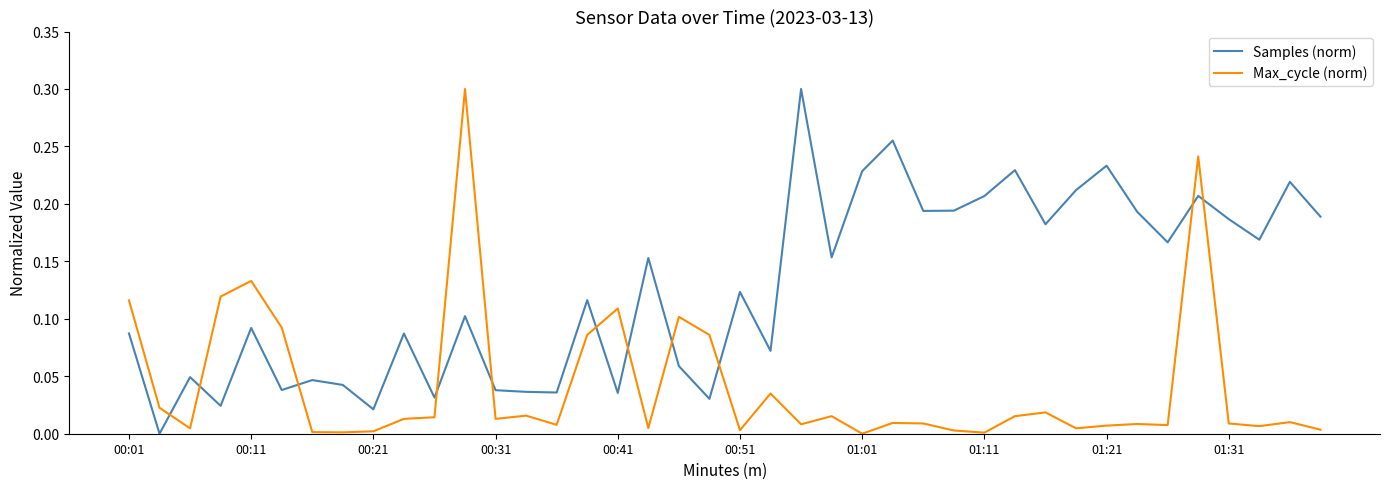

True or false: Samples (norm) and Max_cycle (norm) intersect in this chart.

True